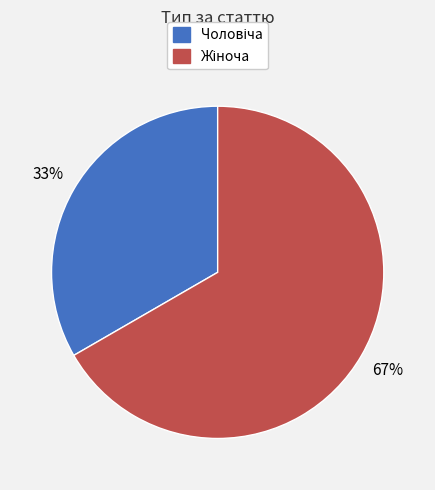

How many slices are in this pie chart?

2